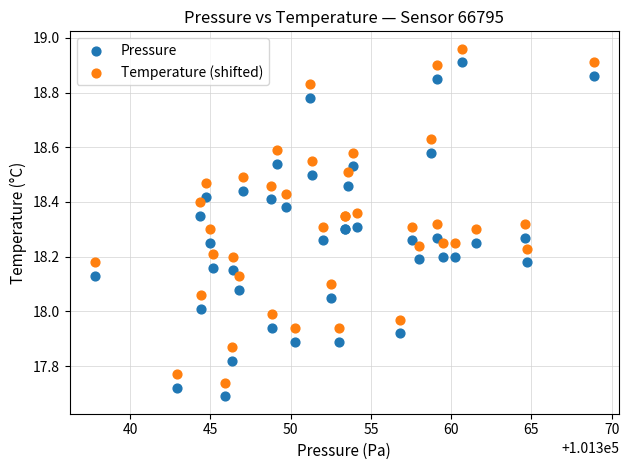

What is the X range (max minus min) for the scatter plot?

31.1